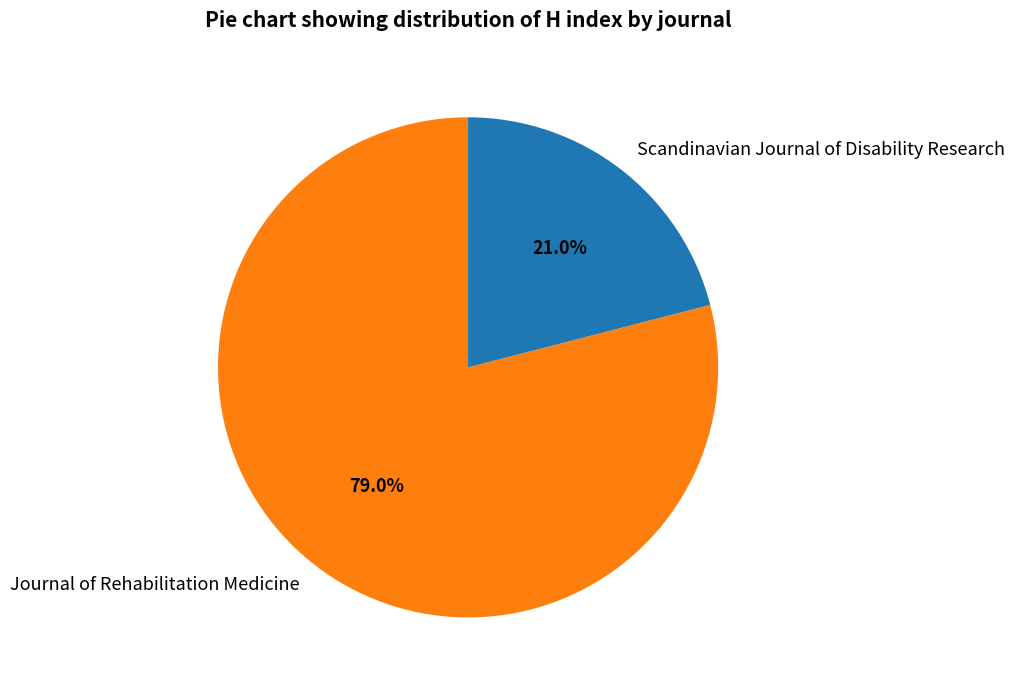

Rank the categories by value from highest to lowest.

Journal of Rehabilitation Medicine, Scandinavian Journal of Disability Research